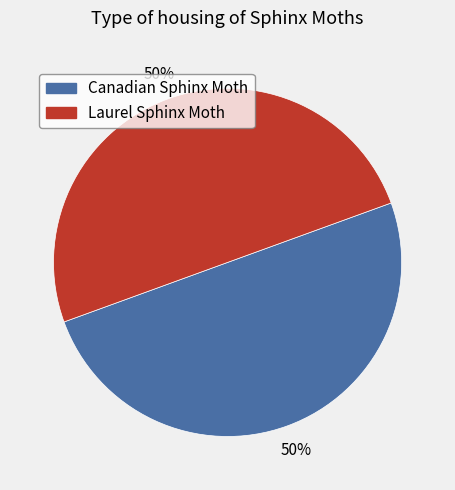

Approximately how many times larger is the value at Laurel Sphinx Moth compared to Canadian Sphinx Moth?

1.0